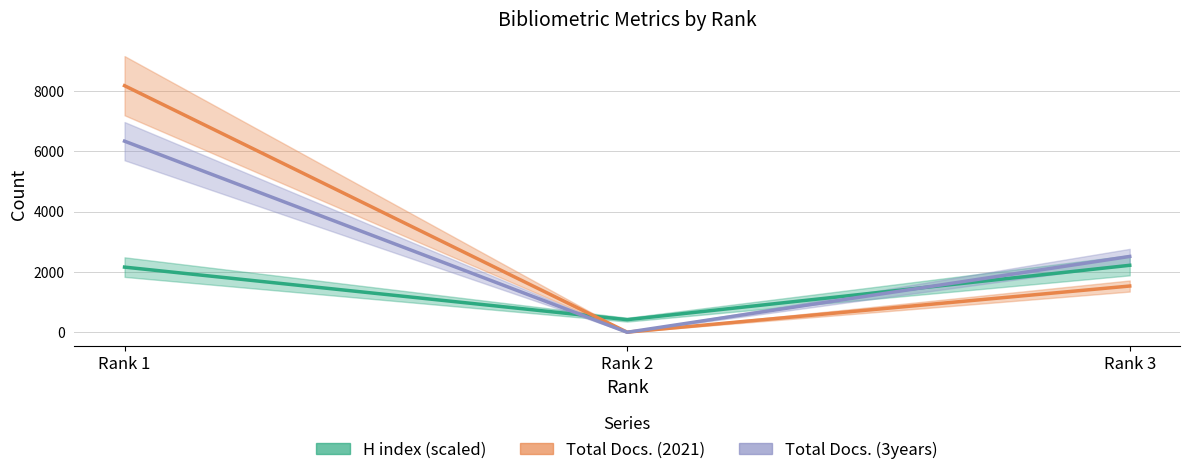

What is the maximum value for H index (scaled)?

2220